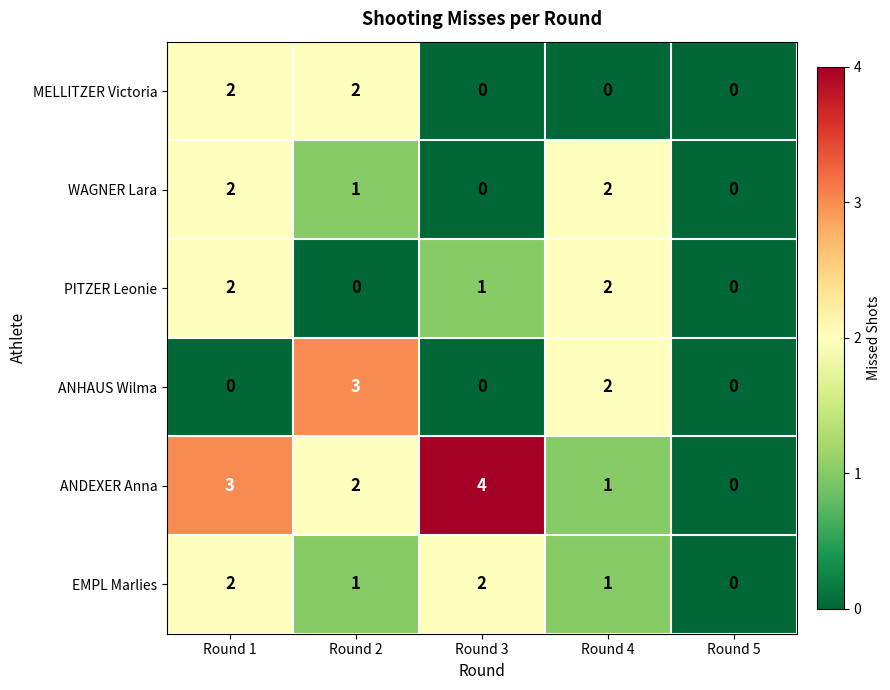

How many data points does each series have?

5